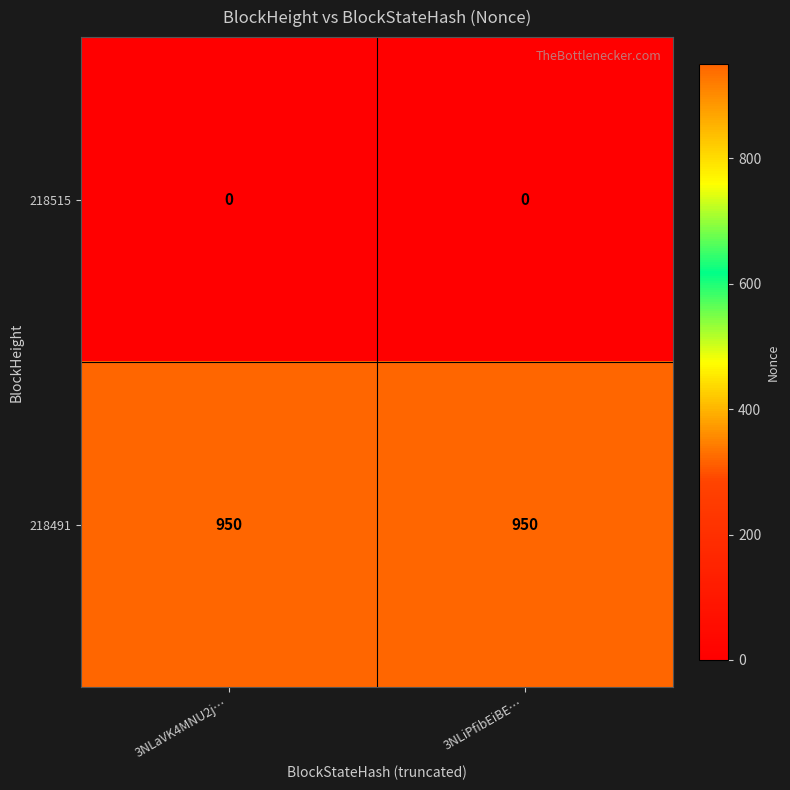

What is the lowest value of the 218491 series?

950